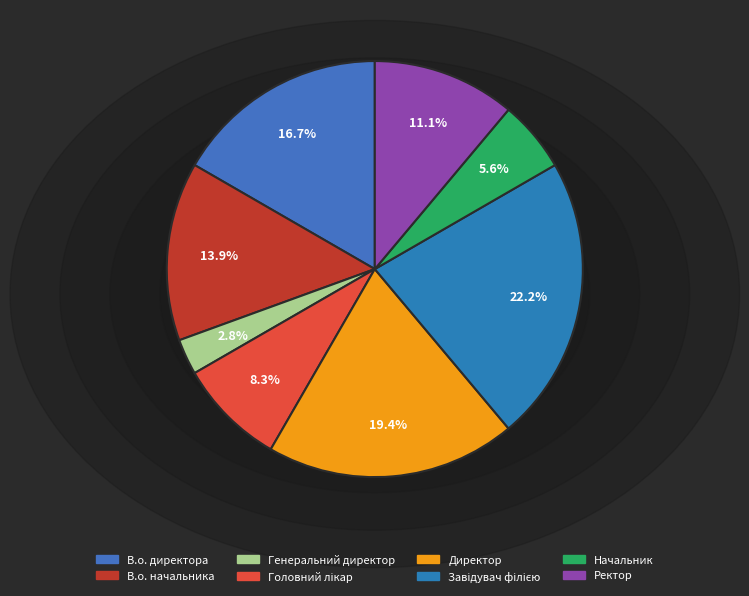

To the nearest percent, what is the difference between the largest and smallest slice percentages?

19%